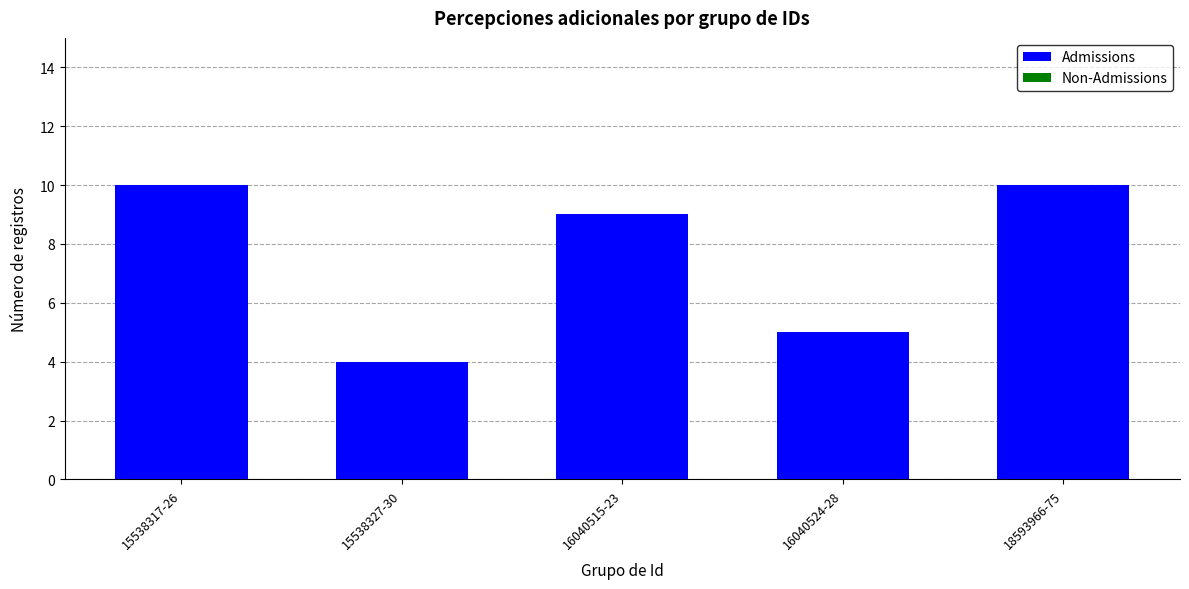

Between 16040515-23 and 15538317-26, which is larger?

15538317-26